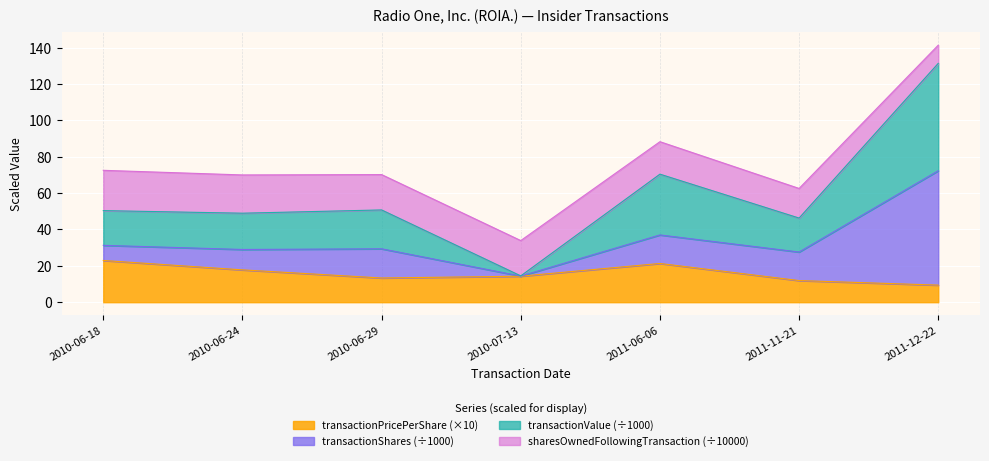

Is it true that transactionValue equals 66.9 at 2010-06-24?

False